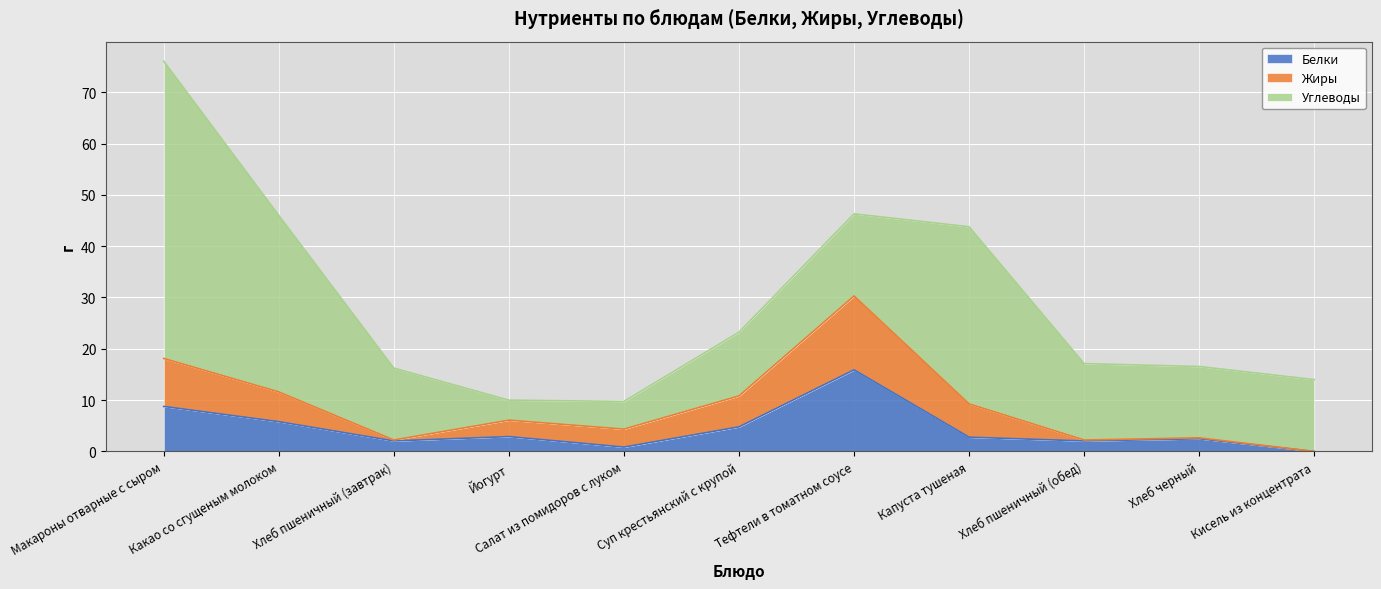

Rank the categories by Углеводы value from lowest to highest.

Йогурт, Салат из помидоров с луком, Суп крестьянский с крупой, Хлеб черный, Кисель из концентрата, Хлеб пшеничный (завтрак), Хлеб пшеничный (обед), Тефтели в томатном соусе, Какао со сгущеным молоком, Капуста тушеная, Макароны отварные с сыром